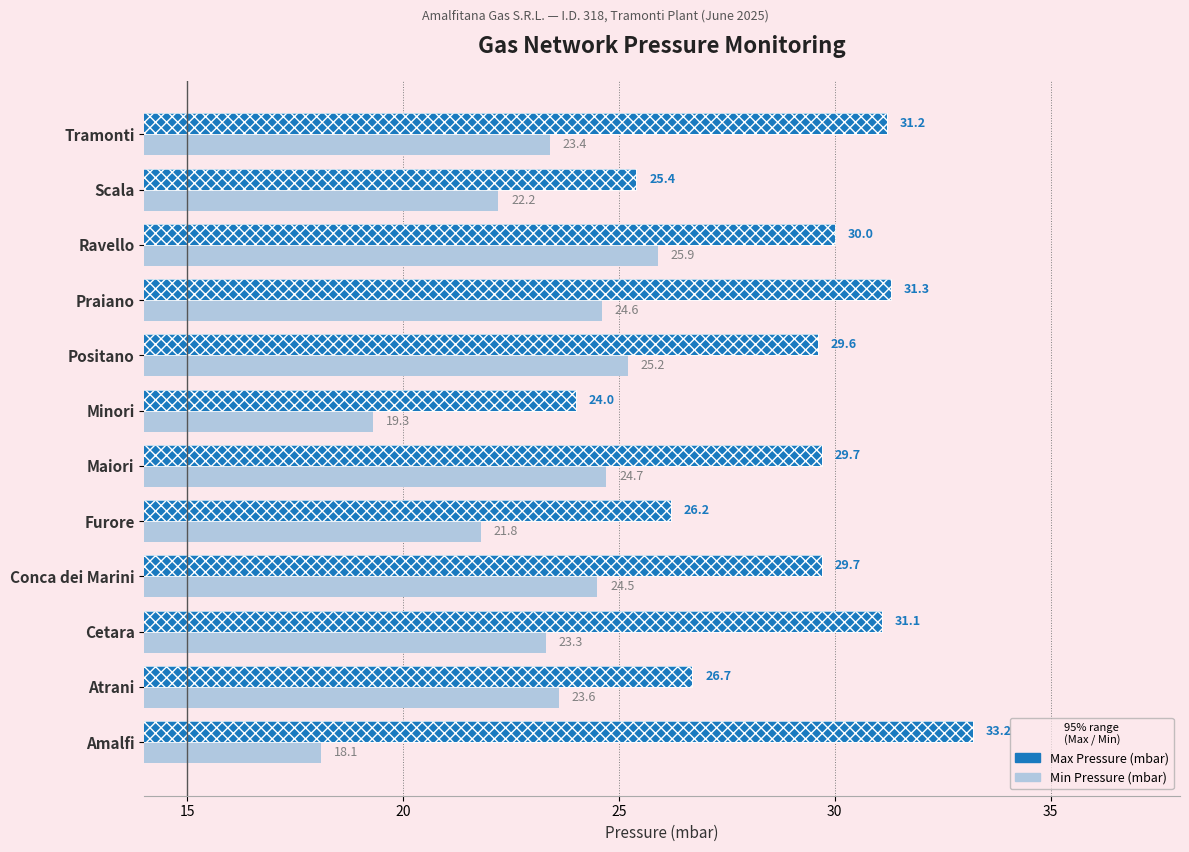

What is the difference between the second highest and minimum values in the Min Pressure (mbar) series?

7.1